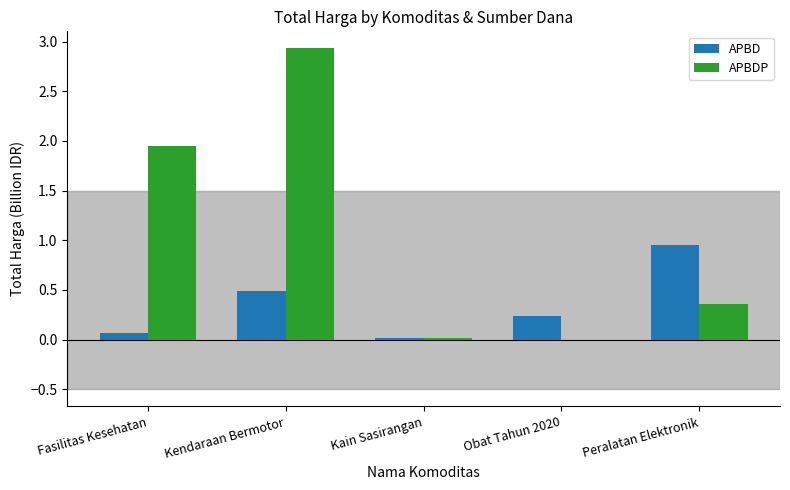

Which series has the largest total across all categories?

APBDP